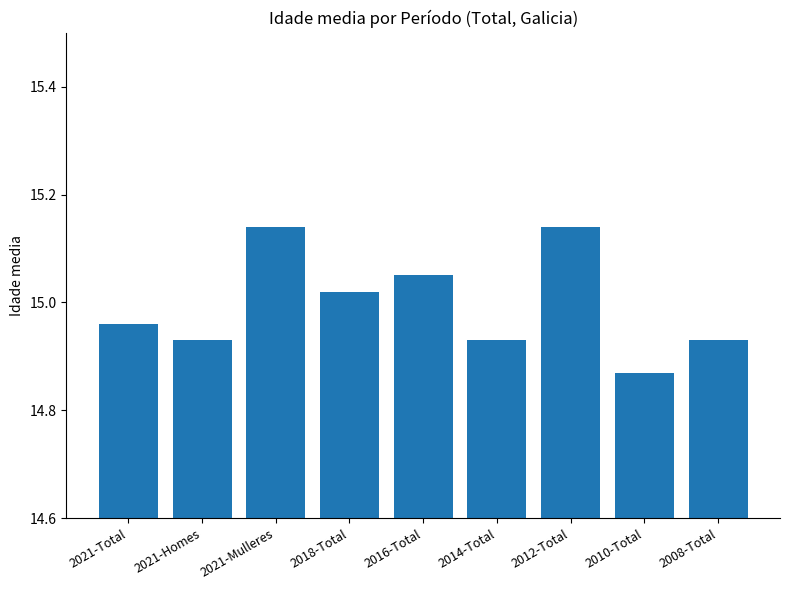

What is the sum of the values at 2021-Mulleres and 2010-Total?

30.0